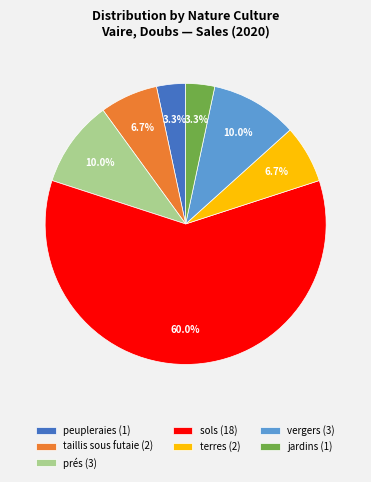

What is the majority slice?

sols (18)